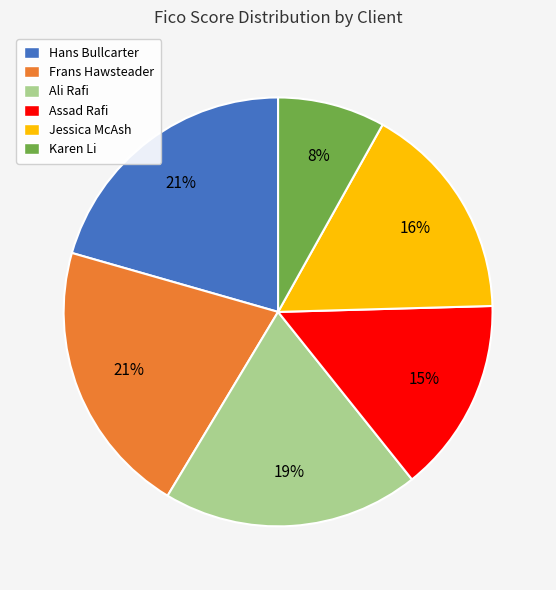

Is it true that Frans Hawsteader is 12% of the pie?

False